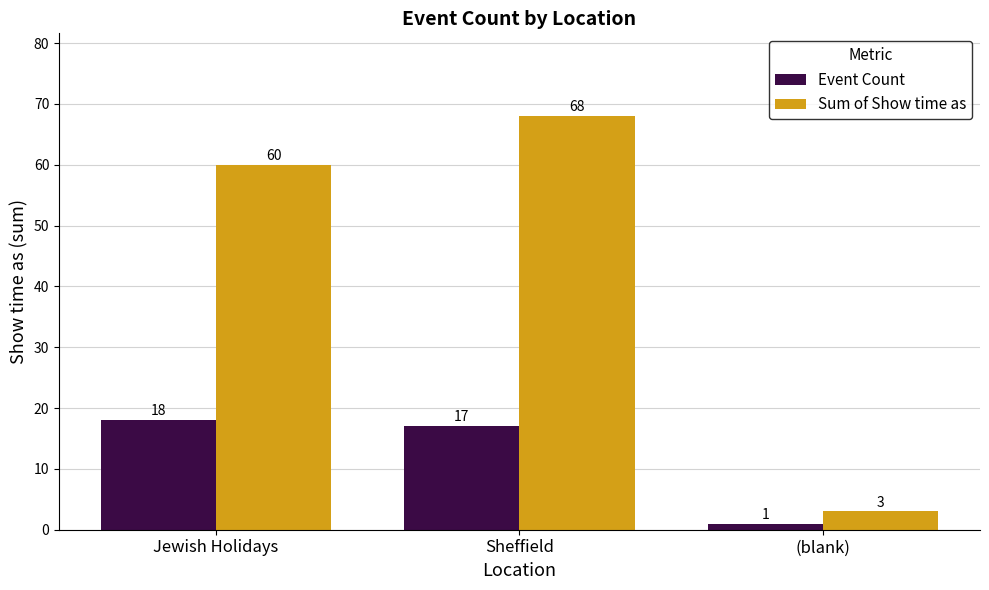

Is it true that Sum of Show time as equals 3 at (blank)?

True